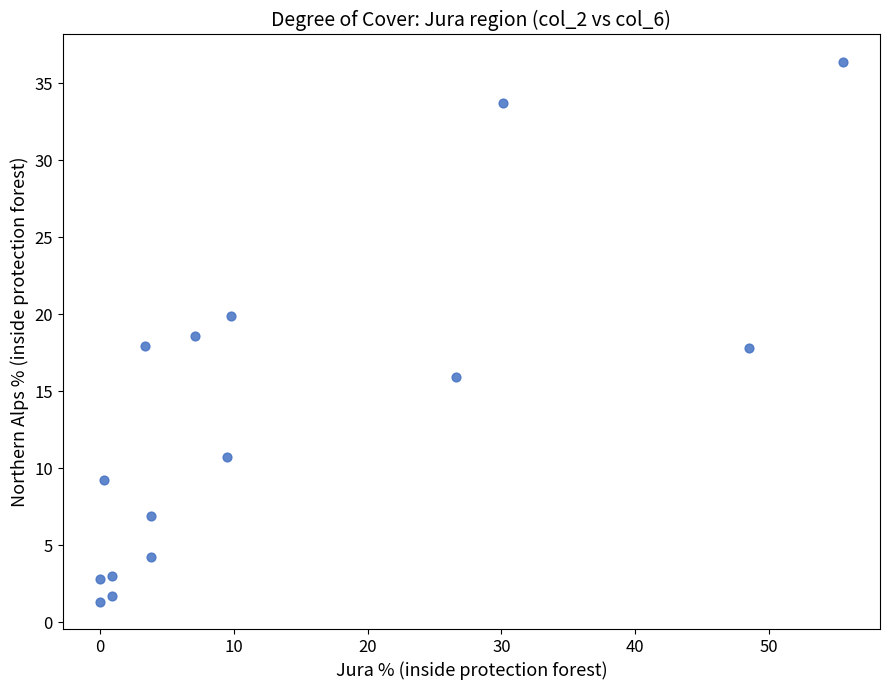

What is the range of Y values (max minus min)?

35.1